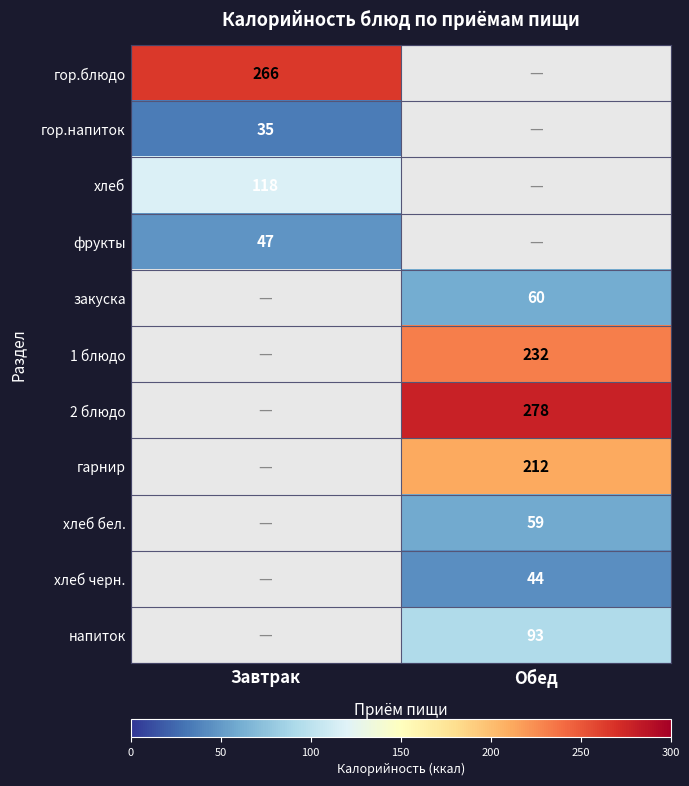

The value of хлеб at Завтрак is 41. True or false?

False